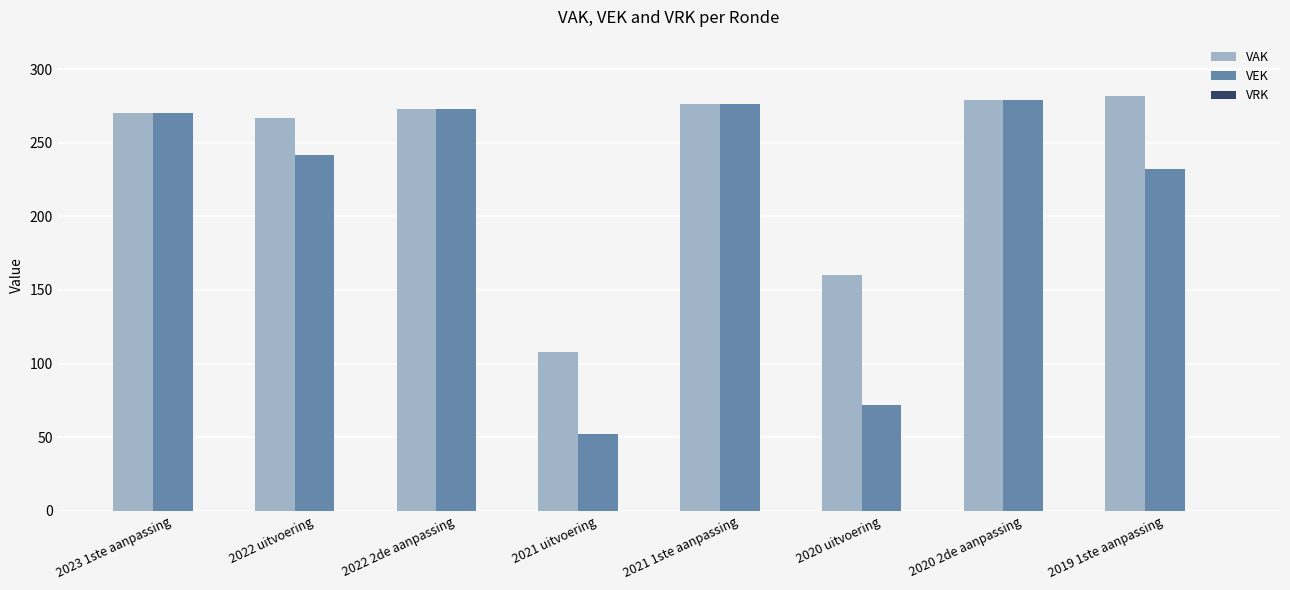

Are the bars horizontal?

No